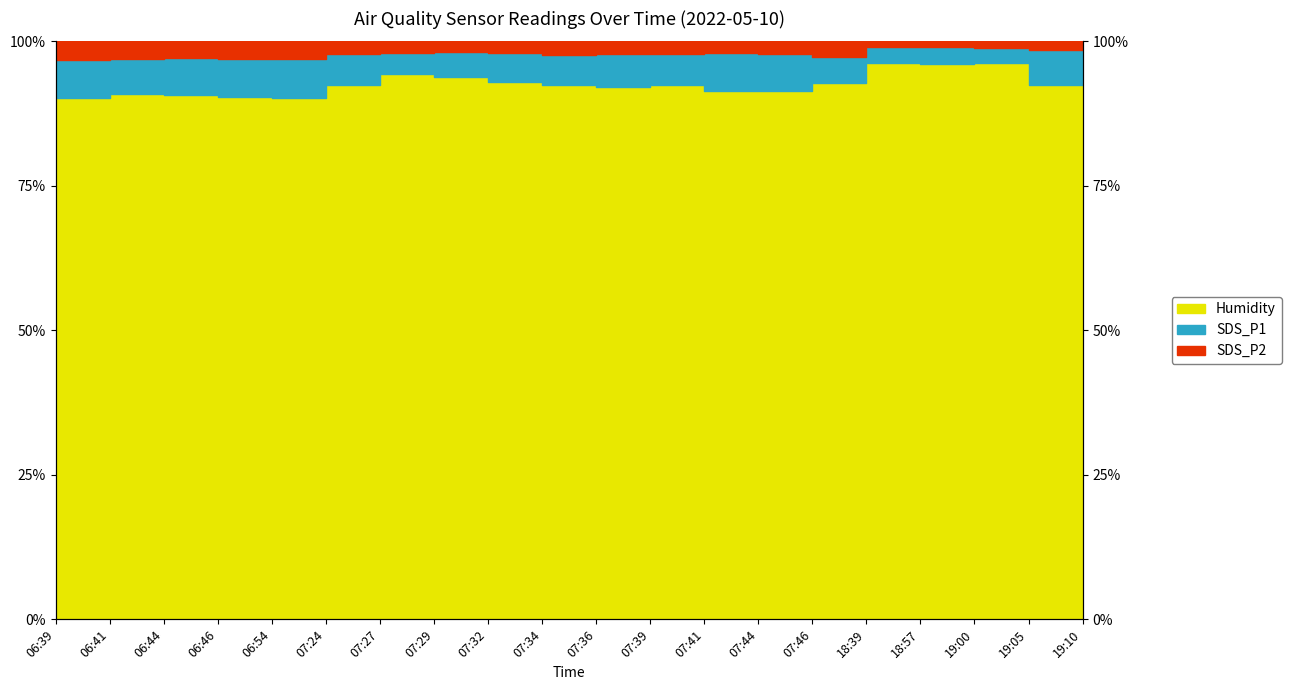

What position from the left is 18:39?

16